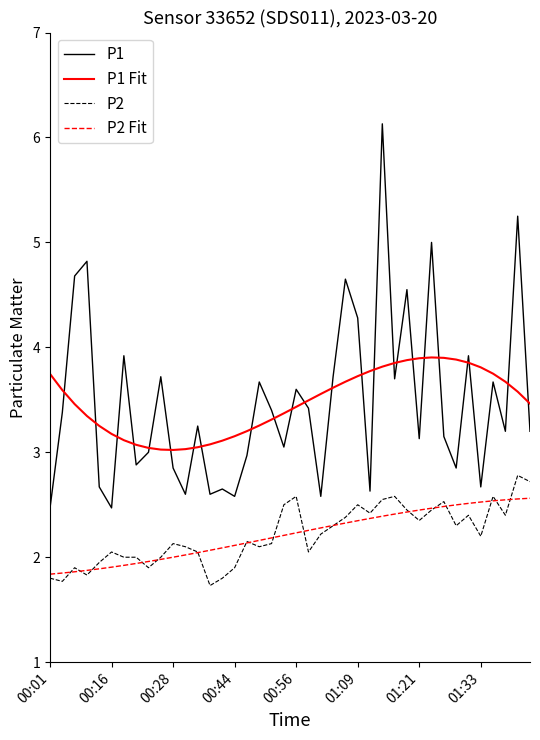

What is the minimum value for P1?

2.5